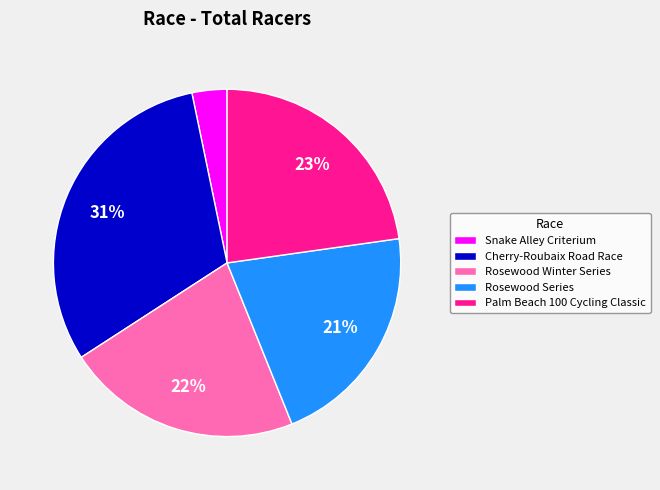

Rank the categories by value from lowest to highest.

Snake Alley Criterium, Rosewood Series, Rosewood Winter Series, Palm Beach 100 Cycling Classic, Cherry-Roubaix Road Race